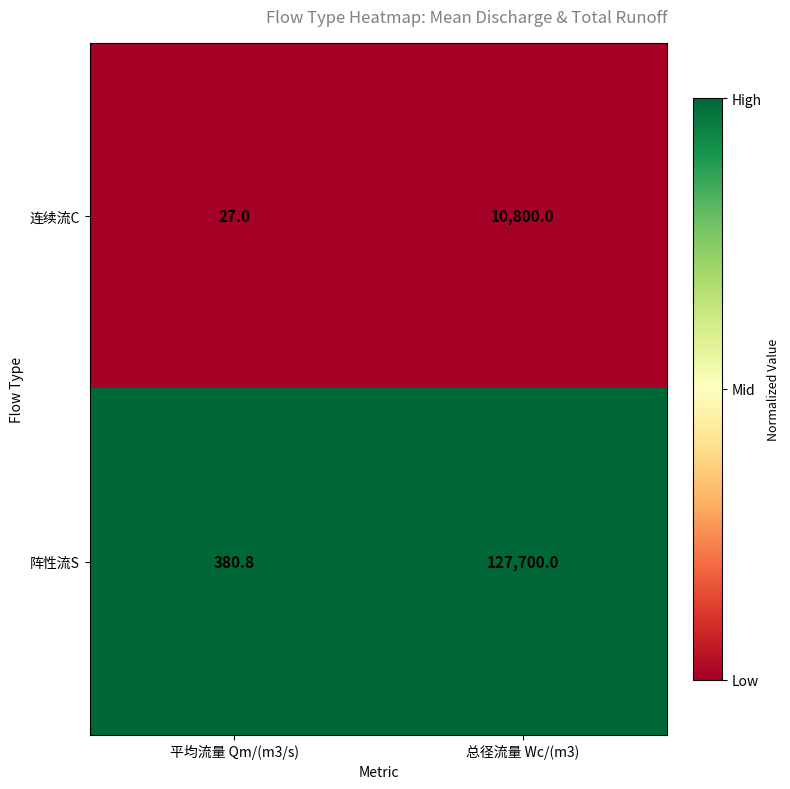

List the series in order of their peak value, highest first.

阵性流S, 连续流C